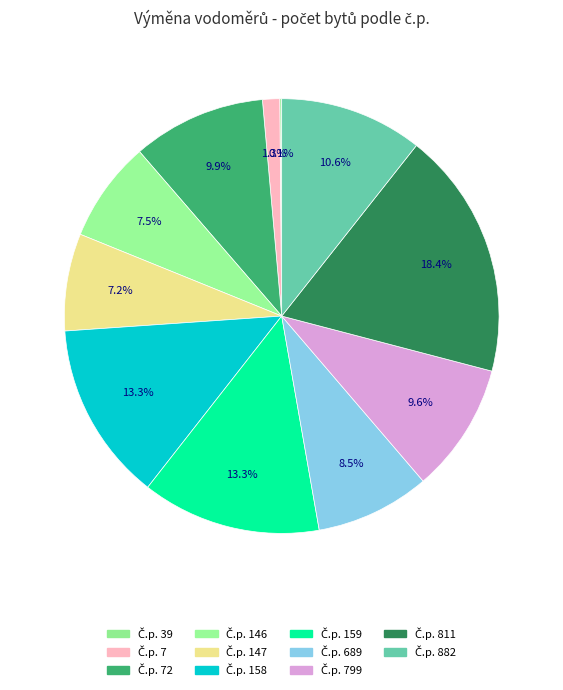

Which slice is the smallest?

Č.p. 39